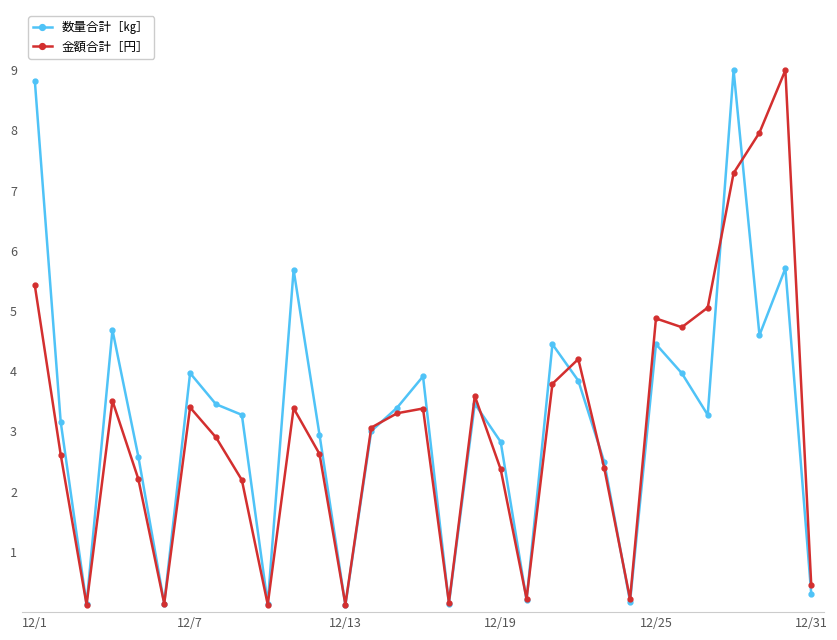

How many categories are shown in the chart?

31